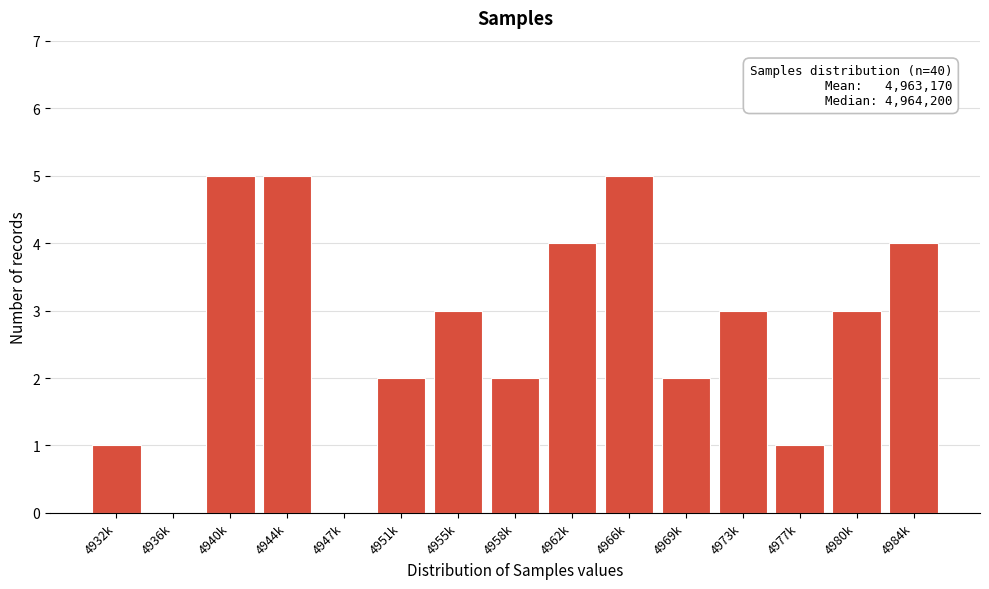

Reading right to left, list all the values displayed in this chart.

4984k=4	4980k=3	4977k=1	4973k=3	4969k=2	4966k=5	4962k=4	4958k=2	4955k=3	4951k=2	4947k=0	4944k=5	4940k=5	4936k=0	4932k=1